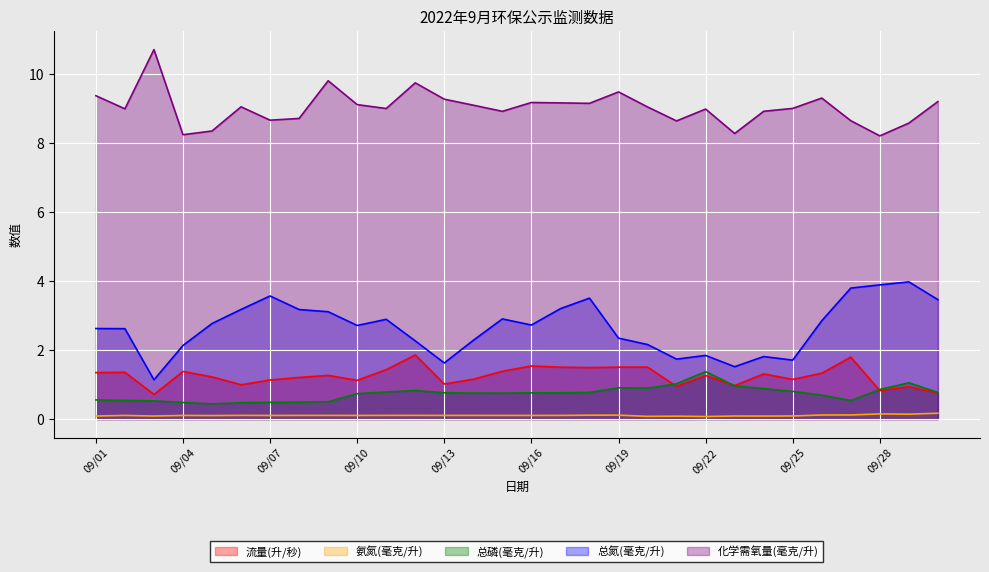

How many interior local valleys does the 氨氮(毫克/升) series have?

9